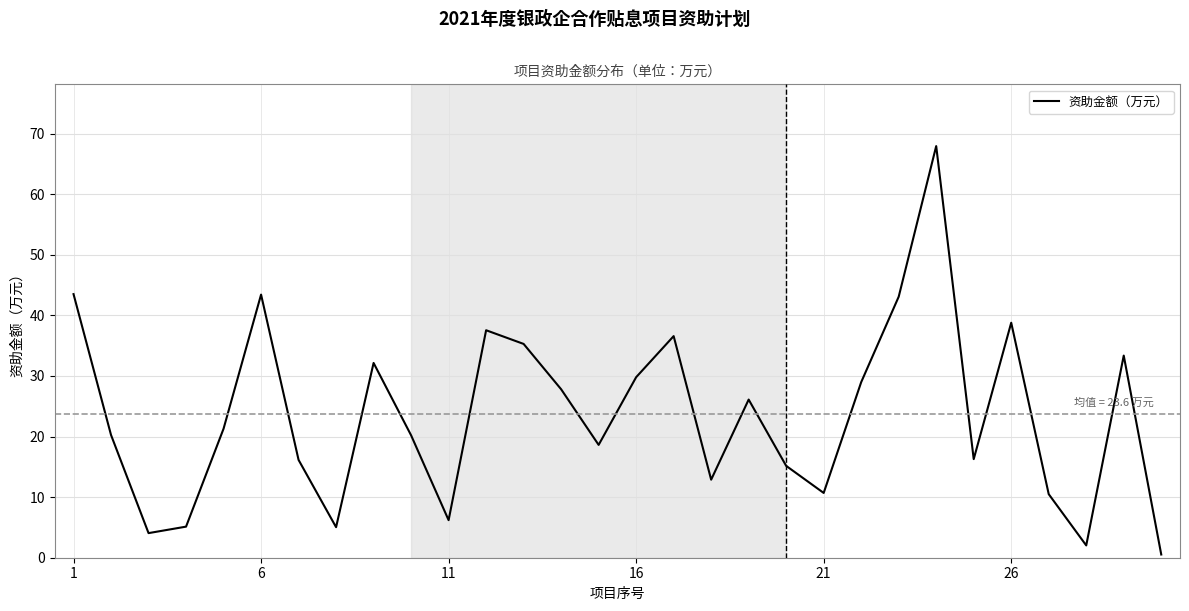

What is the difference between the maximum and minimum values?

67.4